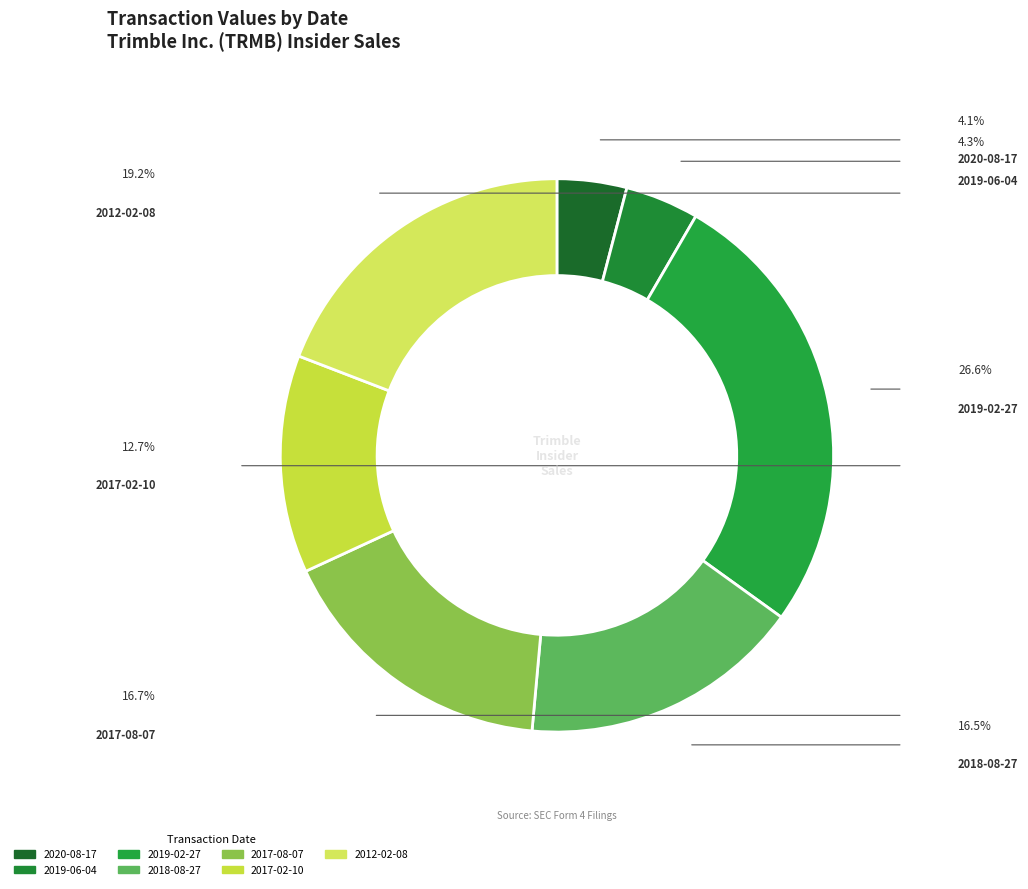

Is there a majority slice in this chart?

No